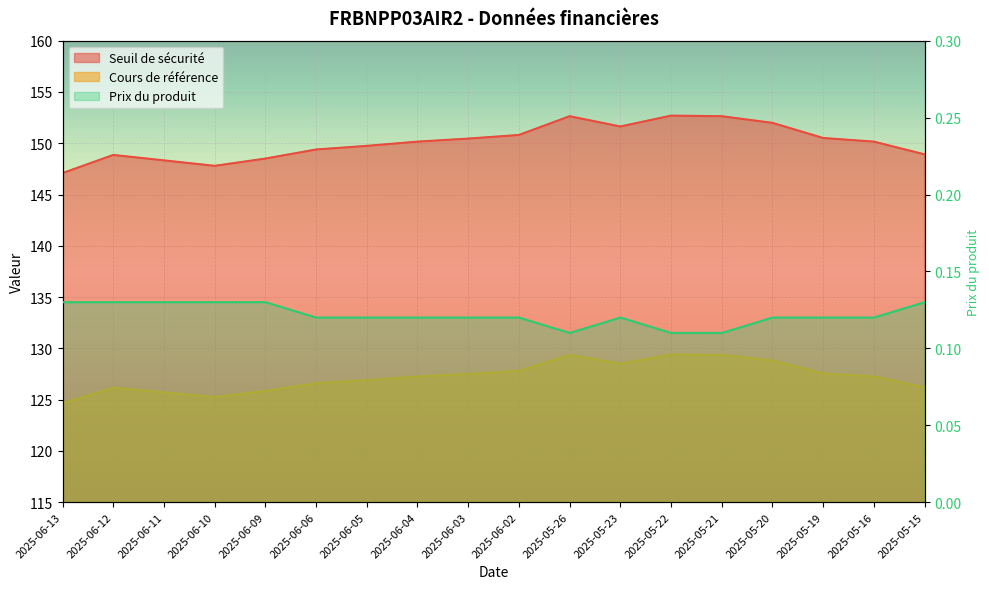

Is it true that Prix du produit equals 0.1 at 2025-05-15?

False